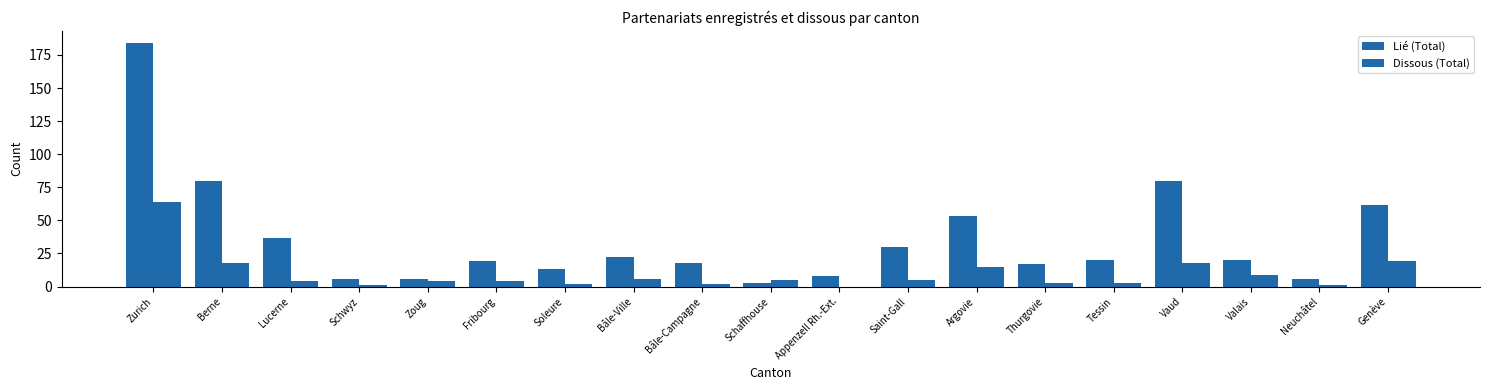

Which category has the lowest value in the Lié (Total) series?

Schaffhouse